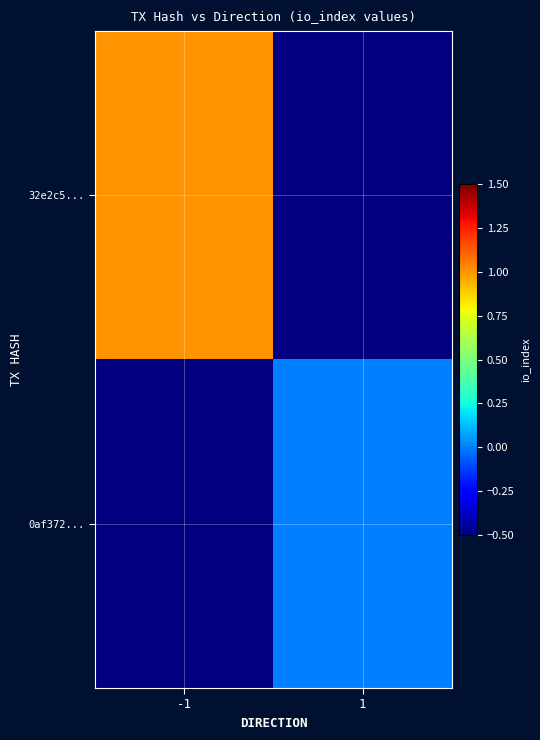

Is the value of 32e2c5... at -1 greater than the value of 0af372... at 1?

Yes